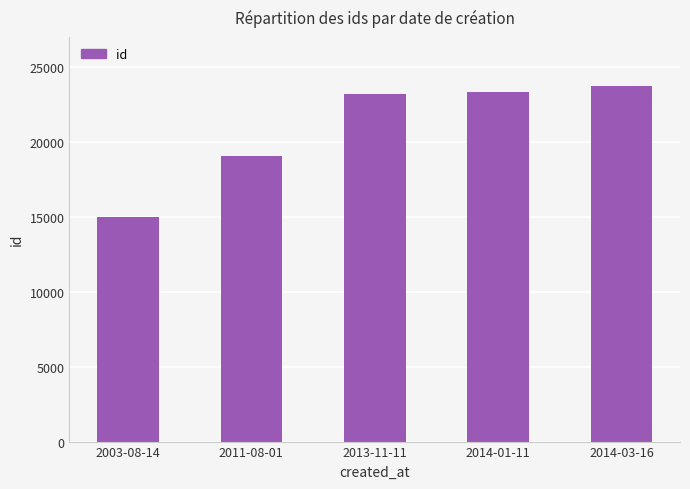

At which category does the chart reach its peak across all series?

2014-03-16